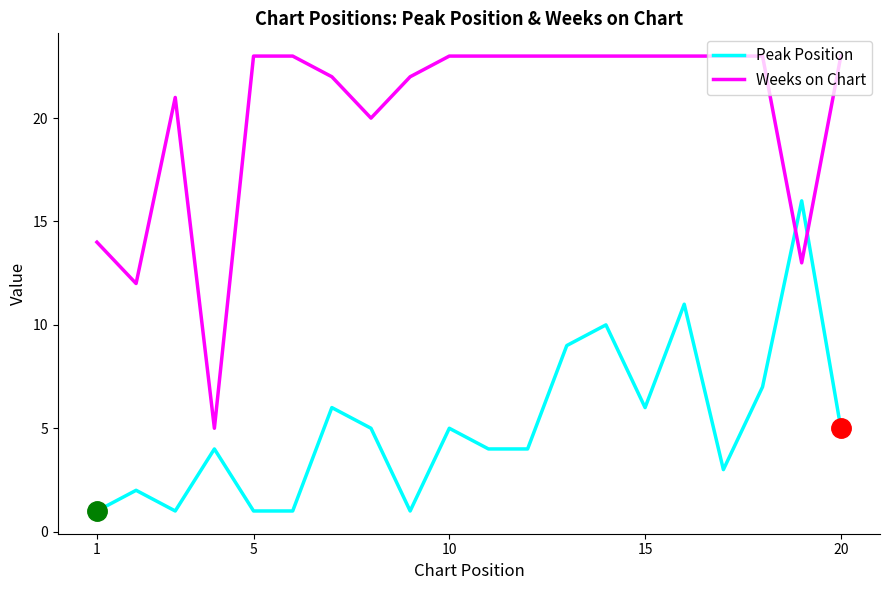

Which series has the largest range (max minus min)?

Weeks on Chart